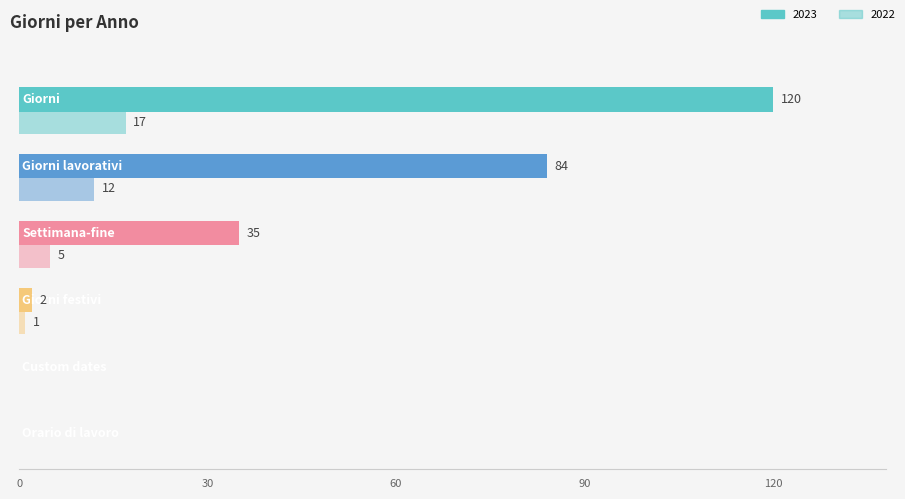

What is the sum of all Giorni values?

137